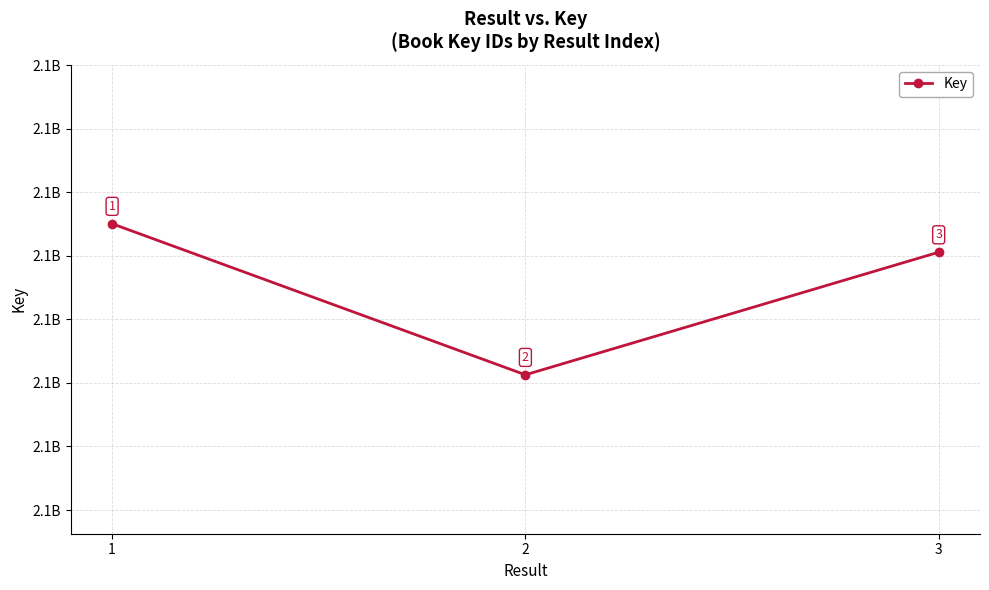

Rank the categories by value from lowest to highest.

2, 3, 1